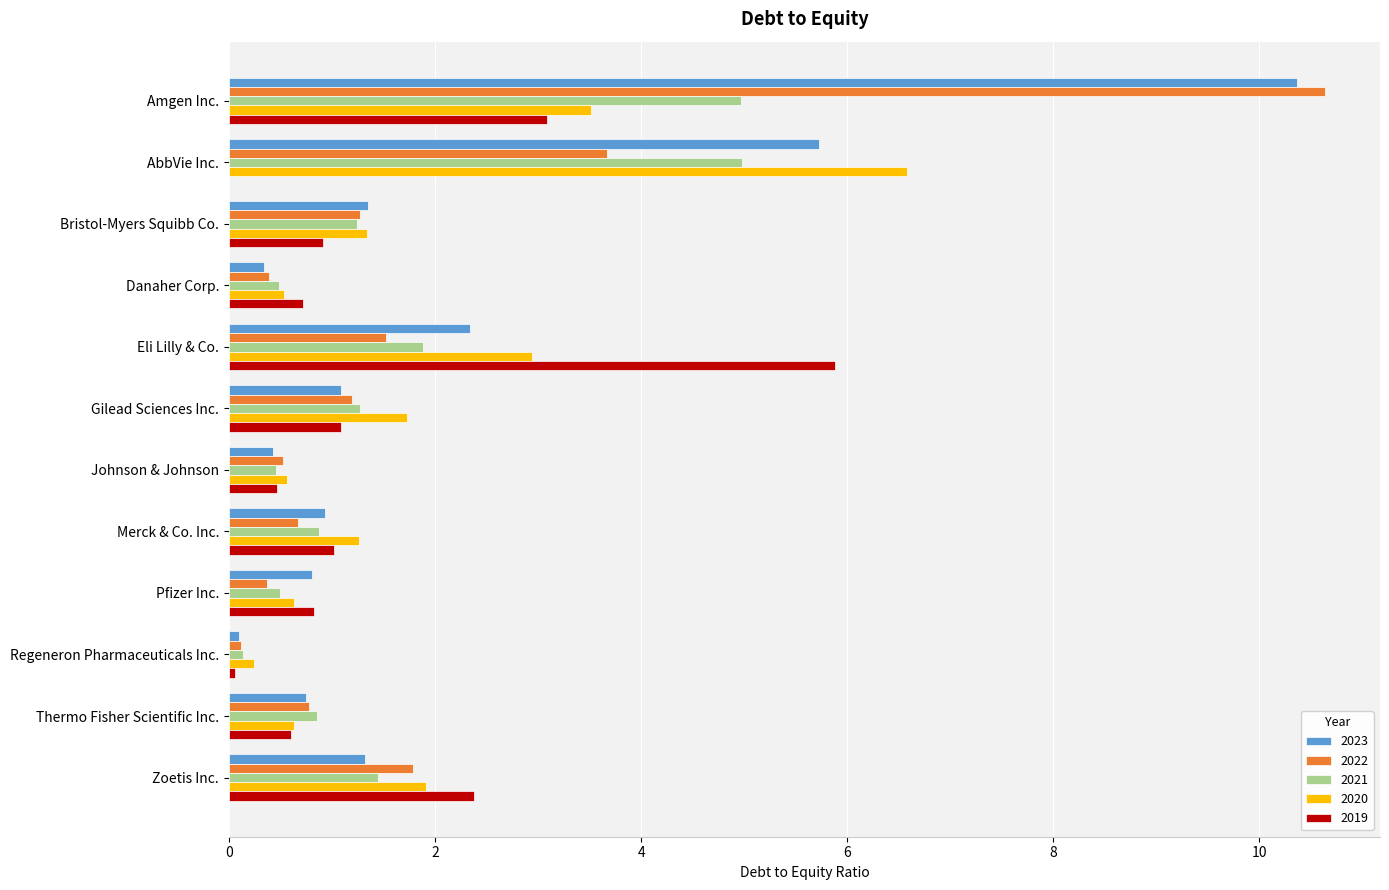

What value does the 2021 series have at Johnson & Johnson?

0.5